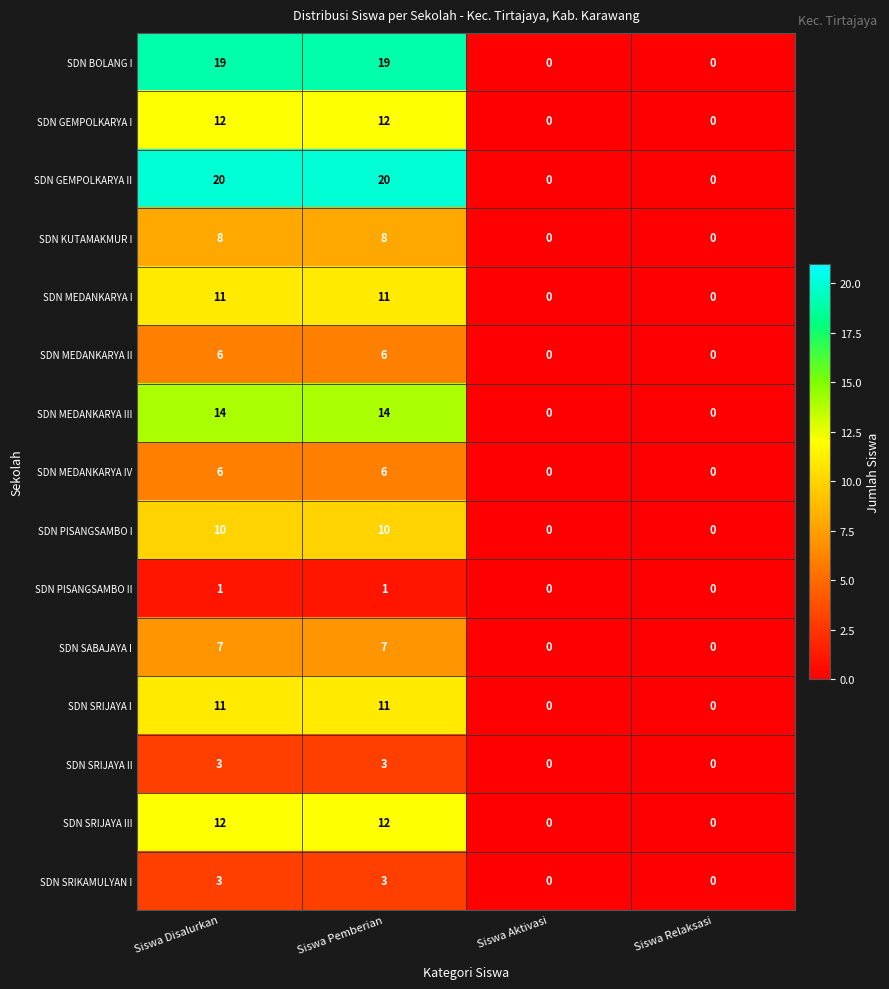

What is the sum of all SDN KUTAMAKMUR I values?

16